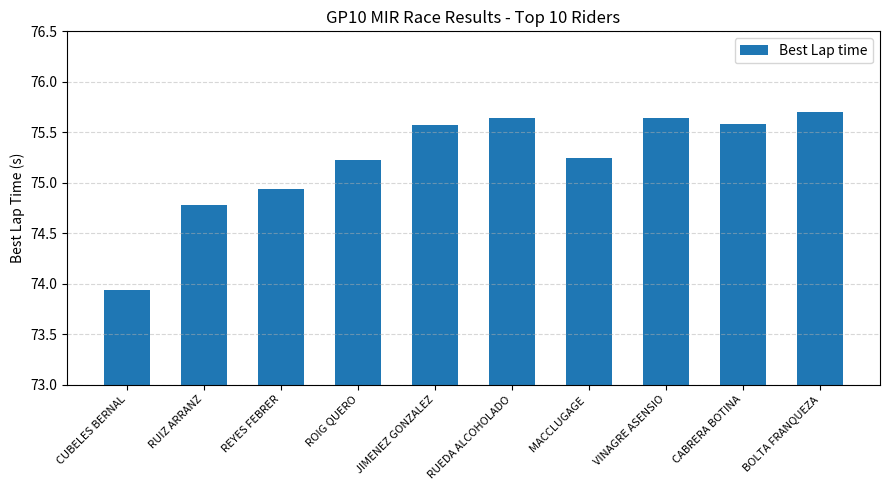

What is the sum of the values at JIMENEZ GONZALEZ and BOLTA FRANQUEZA?

151.3